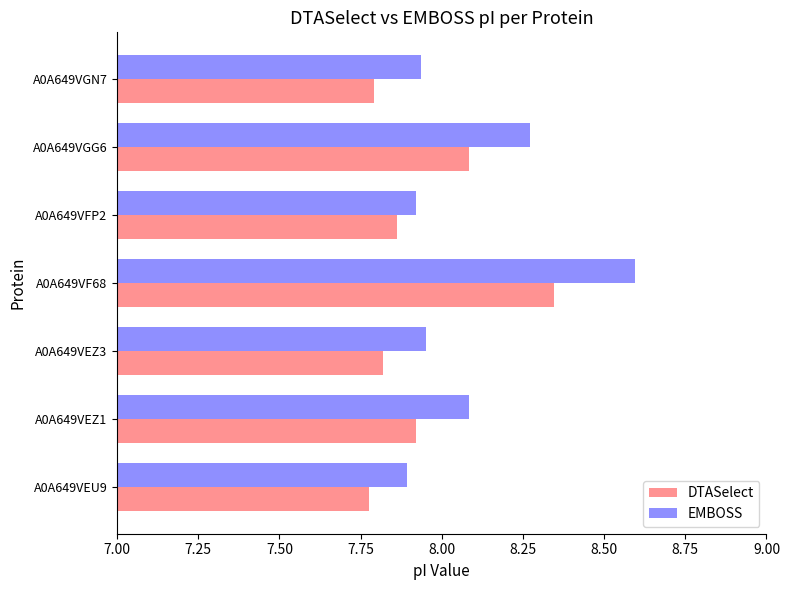

Is it true that EMBOSS equals 8.6 at A0A649VF68?

True